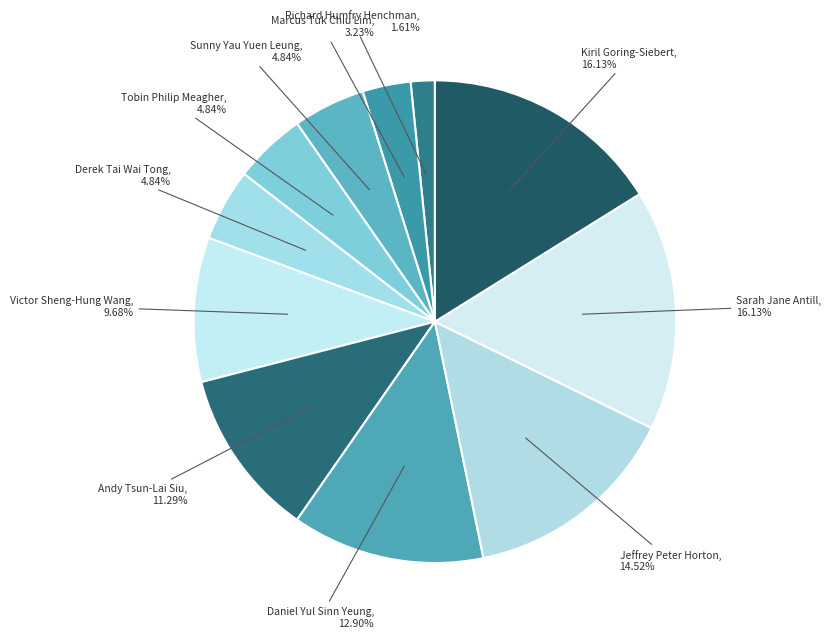

To the nearest percent, what is the average slice percentage?

9%